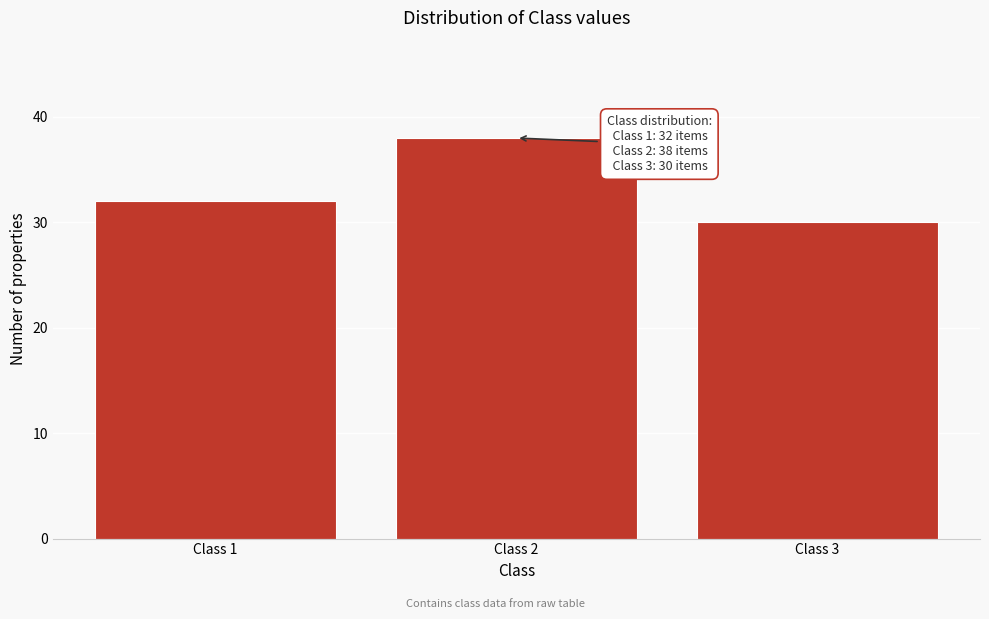

Reading left to right, transcribe all the data shown in this chart.

32	38	30